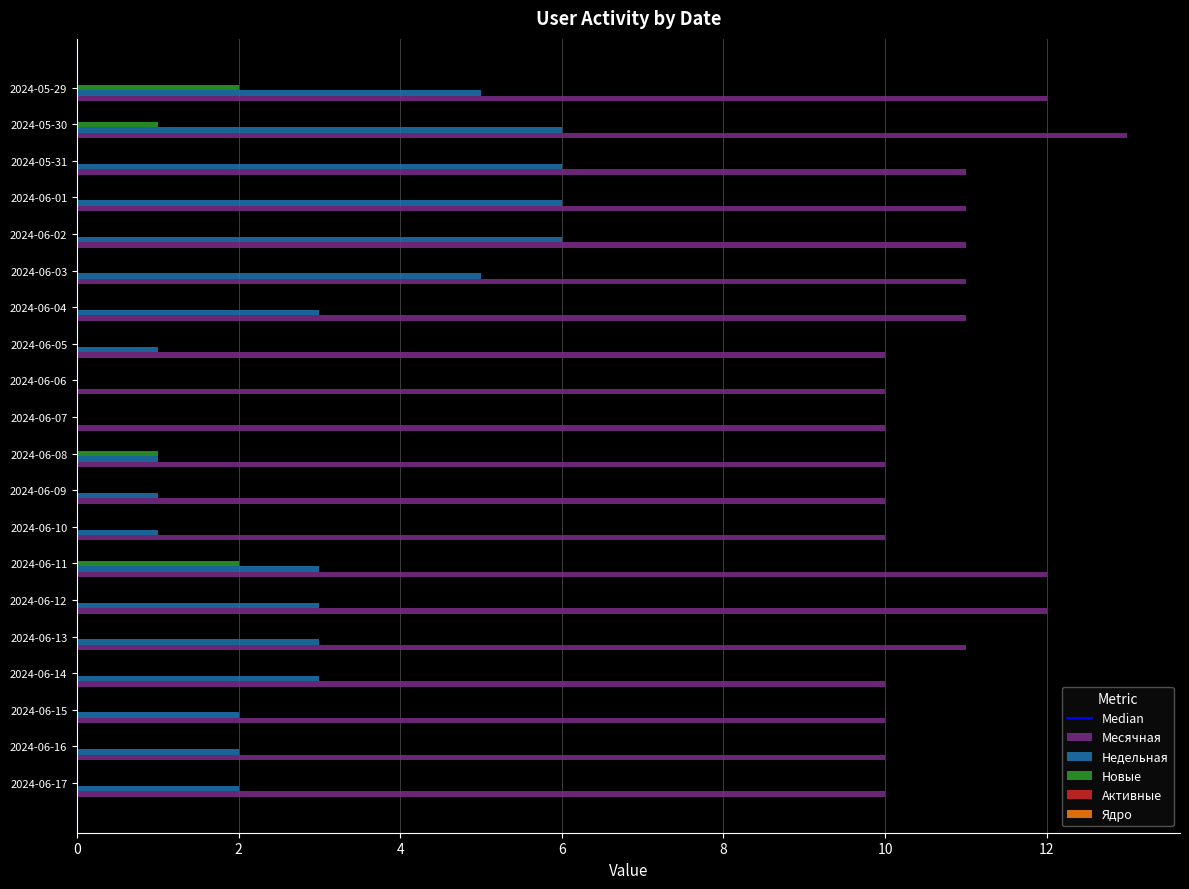

What is the sum of all Новые values?

6